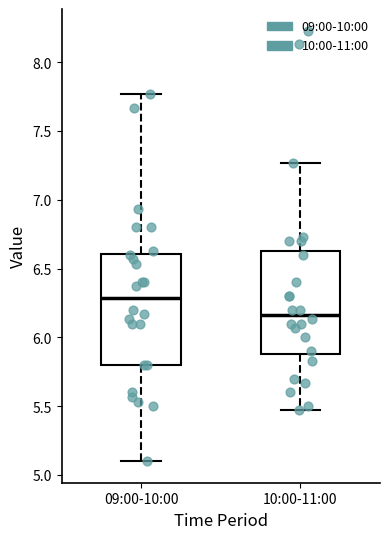

Which box is the tallest, from its lower edge to its upper edge?

09:00-10:00